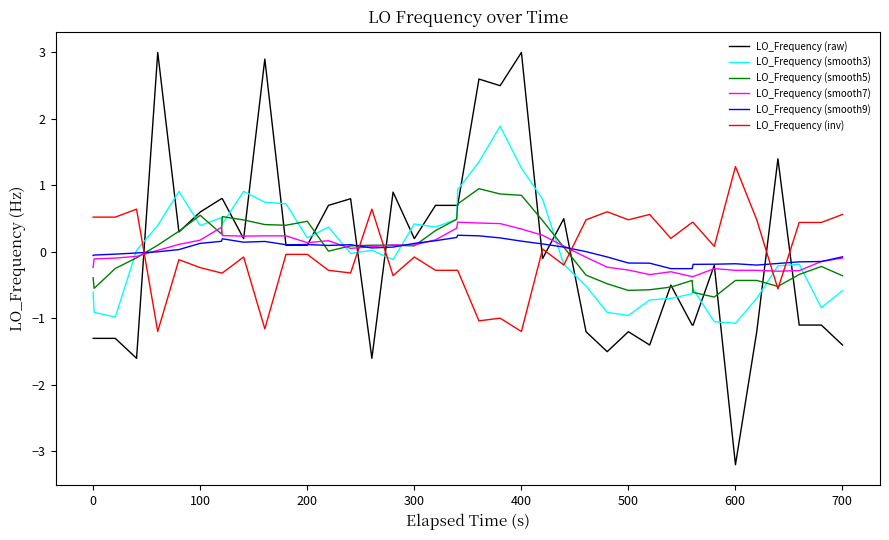

What is the greatest value displayed?

3.0